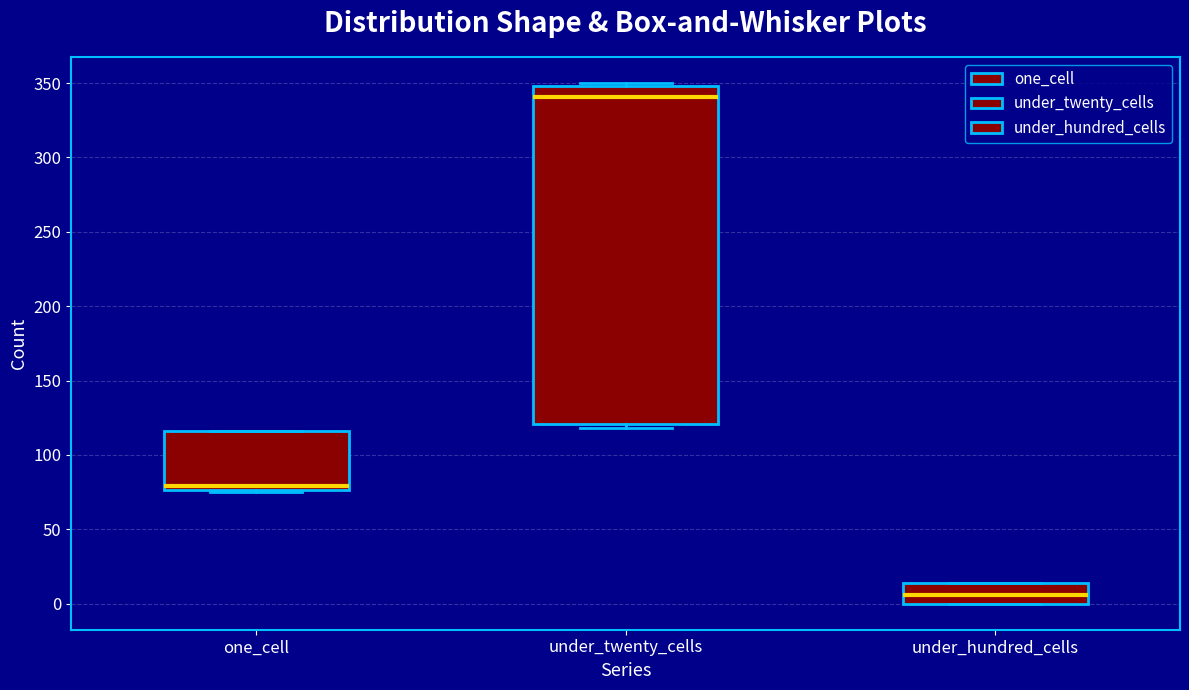

Where is the lower edge of the box for one_cell on the y-axis? The values are not printed on the chart, so give them approximately, as read against the axis.

75